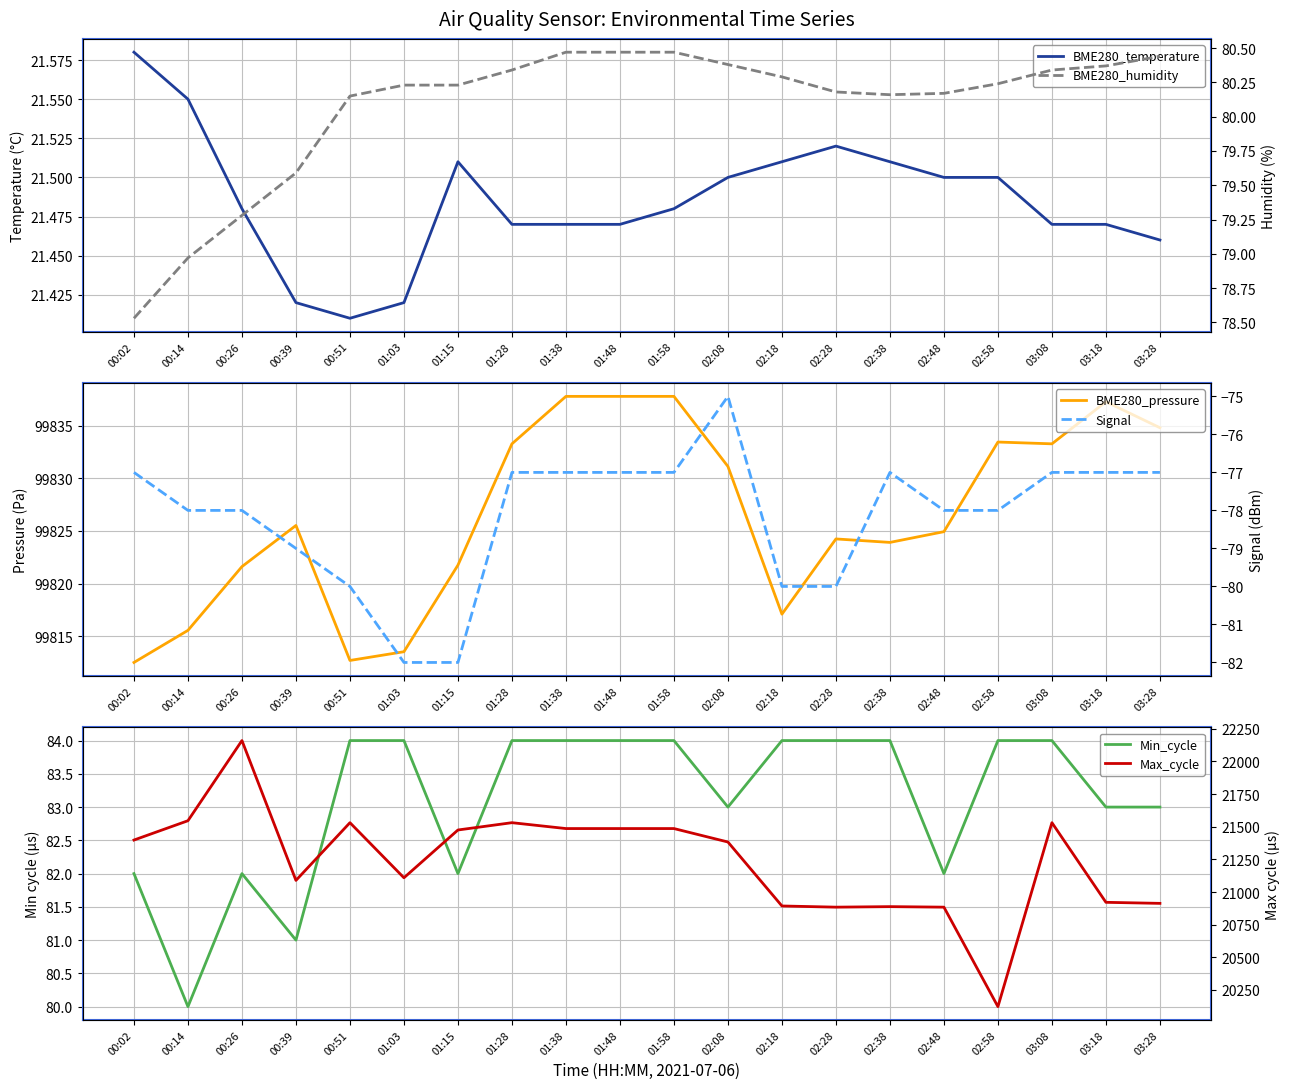

What is the highest value of the Signal series?

-75.0